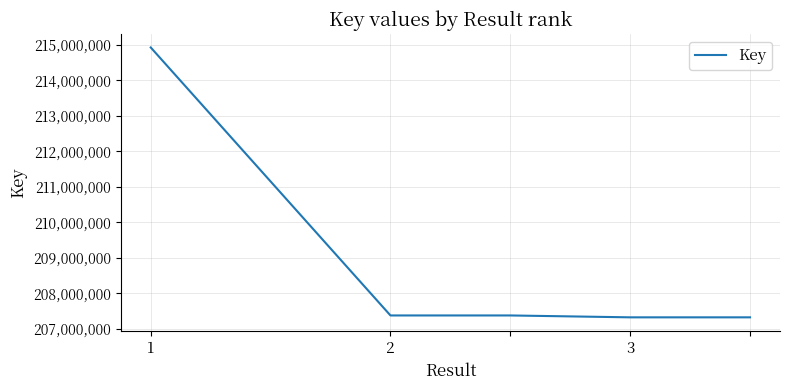

What is the maximum value shown in the chart?

214930367